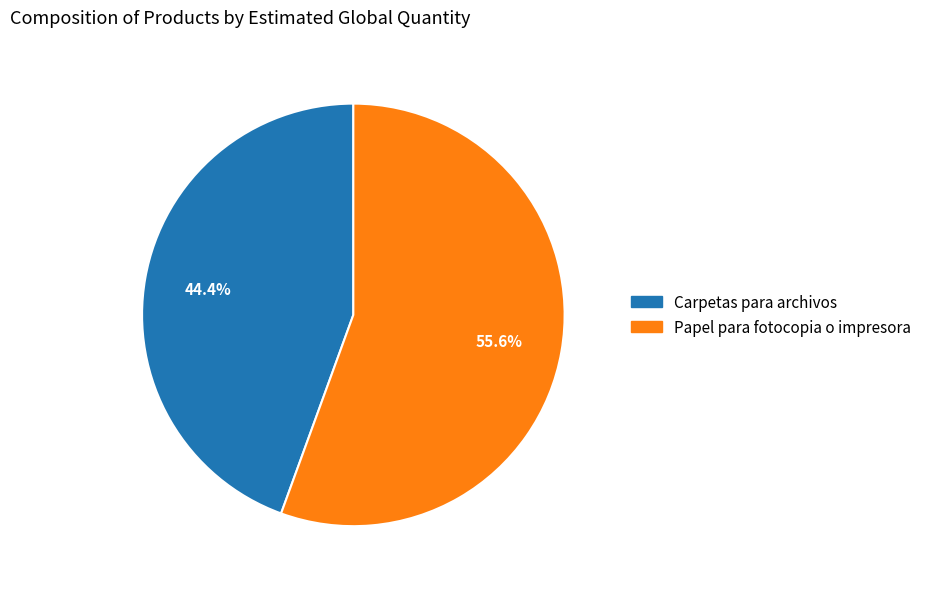

Does Papel para fotocopia o impresora account for over 50% of the chart?

Yes